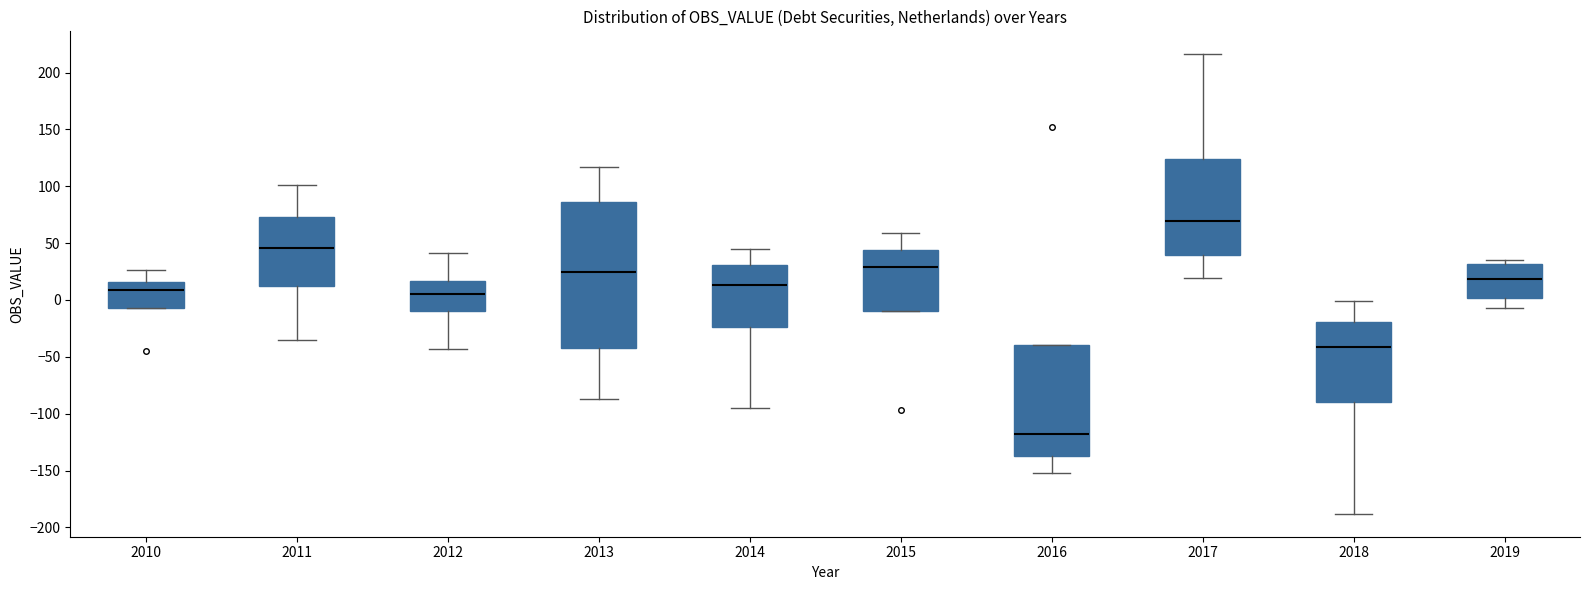

Where does the lower whisker of the box at x = 2016 end on the y-axis? The values are not printed on the chart, so give them approximately, as read against the axis.

-150